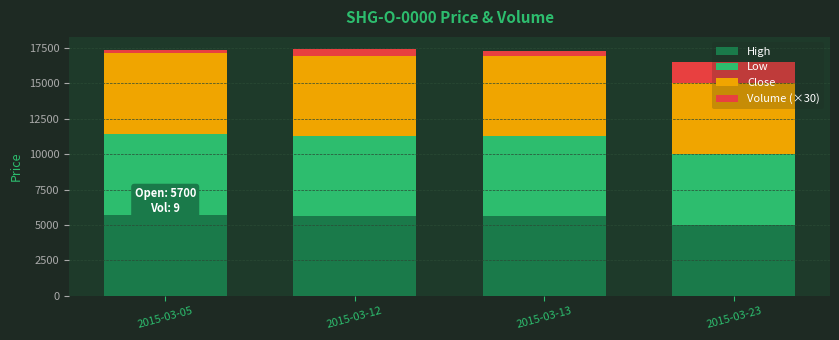

The value of High at 2015-03-13 is 8662. True or false?

False